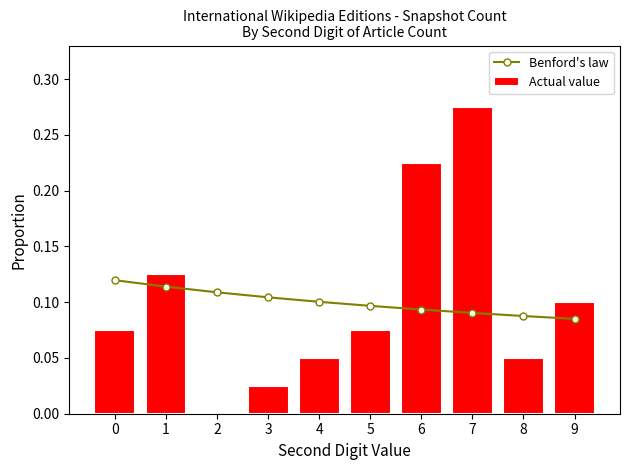

True or false: Benford's law has a value of 0.1 at 3.

False